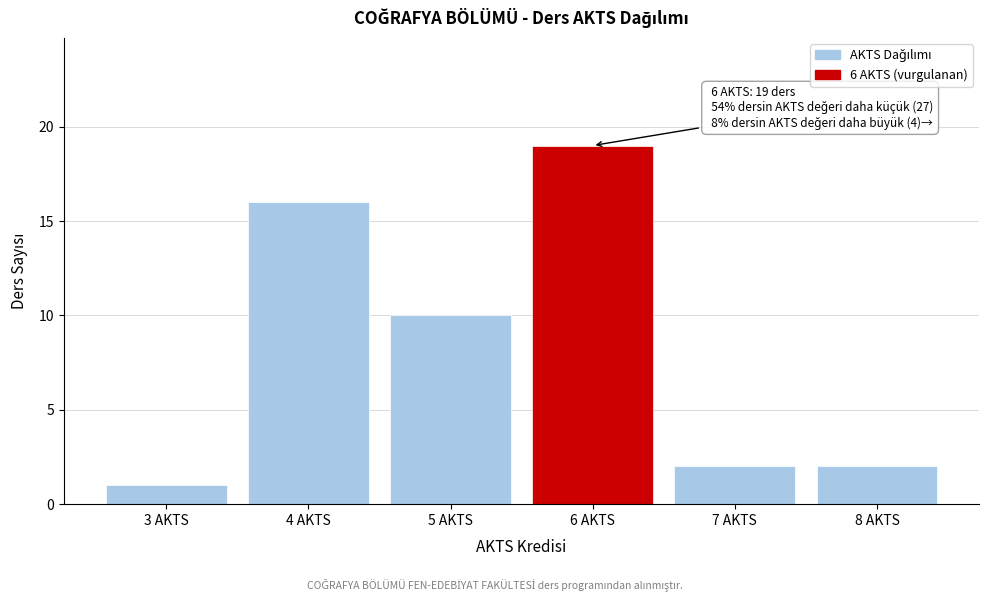

Reading right to left, what are all the values shown in this chart?

8 AKTS=2	7 AKTS=2	6 AKTS=19	5 AKTS=10	4 AKTS=16	3 AKTS=1